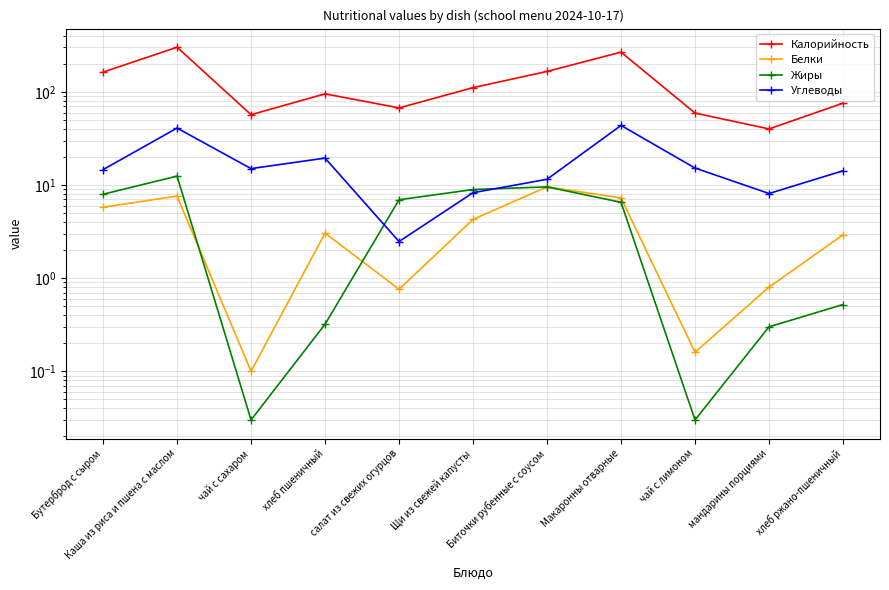

Reading right to left, extract all data points from this chart.

Калорийность: 75.6	40.0	59.2	267.0	165.6	111.0	67.2	95.2	56.9	301.3	162.8
Белки: 2.9	0.8	0.2	7.3	9.6	4.3	0.8	3.0	0.1	7.6	5.8
Жиры: 0.5	0.3	0.0	6.5	9.5	8.9	6.9	0.3	0.0	12.4	8.0
Углеводы: 14.2	8.1	15.2	43.6	11.5	8.3	2.5	19.4	15.0	40.8	14.6